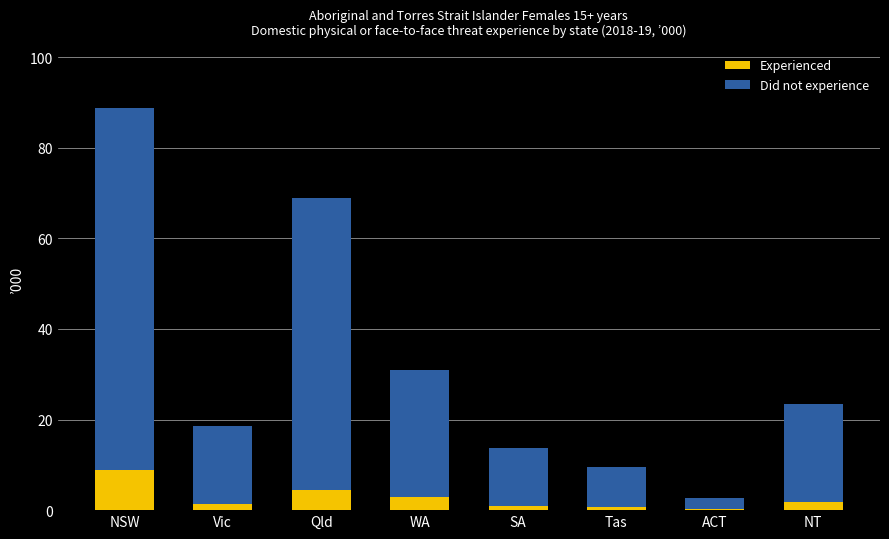

At which label does Experienced reach its peak?

NSW